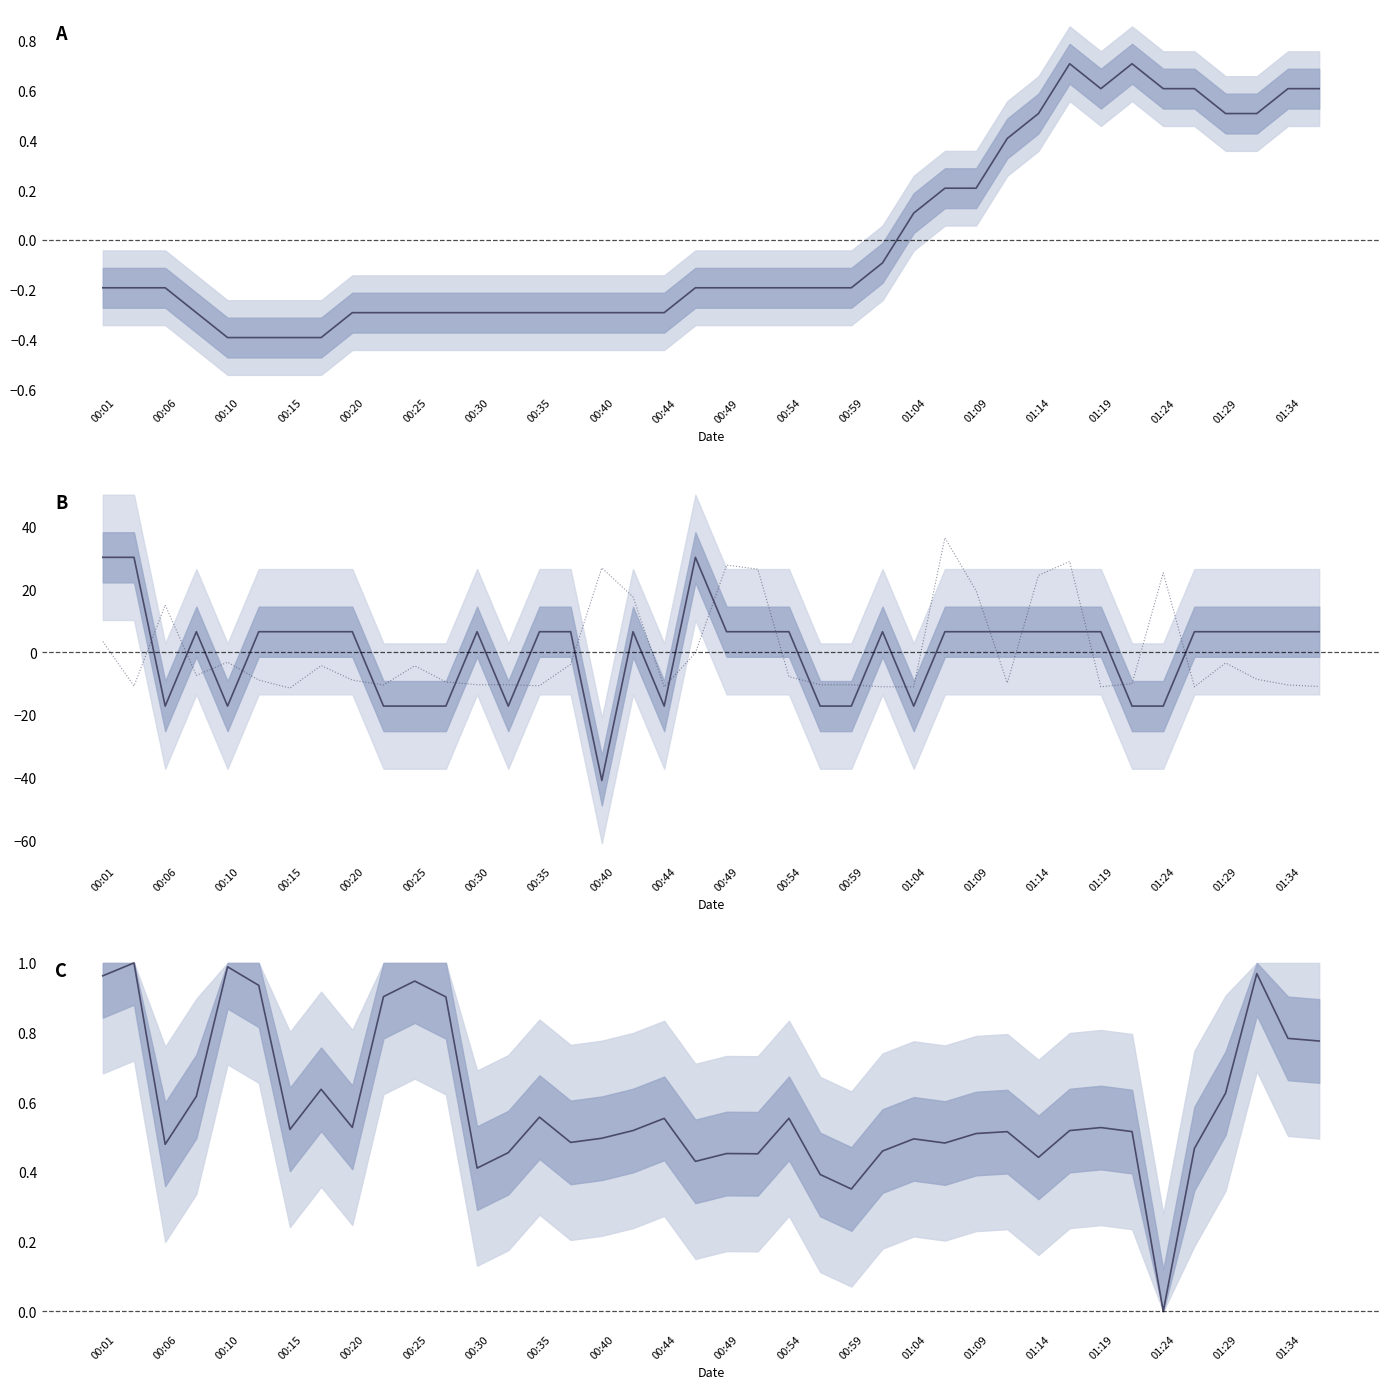

What is the maximum value for Signal (norm)?

30.3